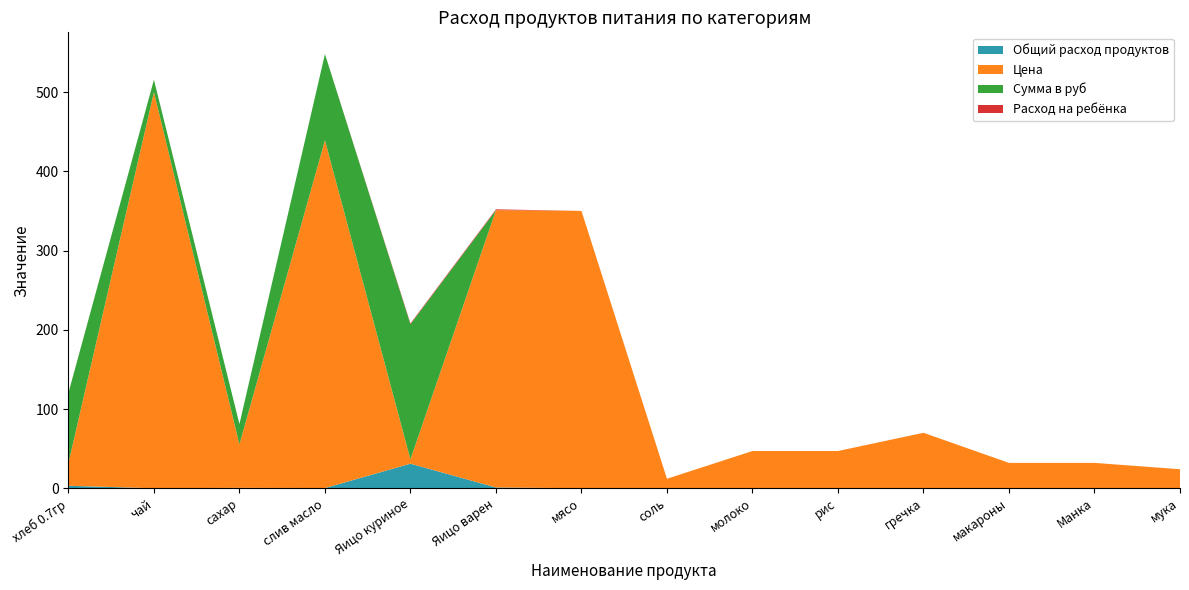

Reading left to right, what are all the values shown in this chart?

Общий расход продуктов: хлеб 0.7гр=3.1	чай=0.0	сахар=0.5	слив масло=0.2	Яицо куриное=31.0	Яицо варен=1.0	мясо=0.0	соль=0.0	молоко=0.0	рис=0.0	гречка=0.0	макароны=0.0	Манка=0.0	мука=0.0
Цена: хлеб 0.7гр=28.6	чай=500.0	сахар=55.0	слив масло=438.9	Яицо куриное=5.5	Яицо варен=350.0	мясо=350.0	соль=12.0	молоко=47.0	рис=47.0	гречка=70.0	макароны=32.0	Манка=32.0	мука=24.0
Сумма в руб: хлеб 0.7гр=88.6	чай=15.5	сахар=25.6	слив масло=108.8	Яицо куриное=170.5	Яицо варен=0.0	мясо=0.0	соль=0.0	молоко=0.0	рис=0.0	гречка=0.0	макароны=0.0	Манка=0.0	мука=0.0
Расход на ребёнка: хлеб 0.7гр=0.1	чай=0.0	сахар=0.0	слив масло=0.0	Яицо куриное=1.0	Яицо варен=1.0	мясо=0.0	соль=0.0	молоко=0.0	рис=0.0	гречка=0.0	макароны=0.0	Манка=0.0	мука=0.0